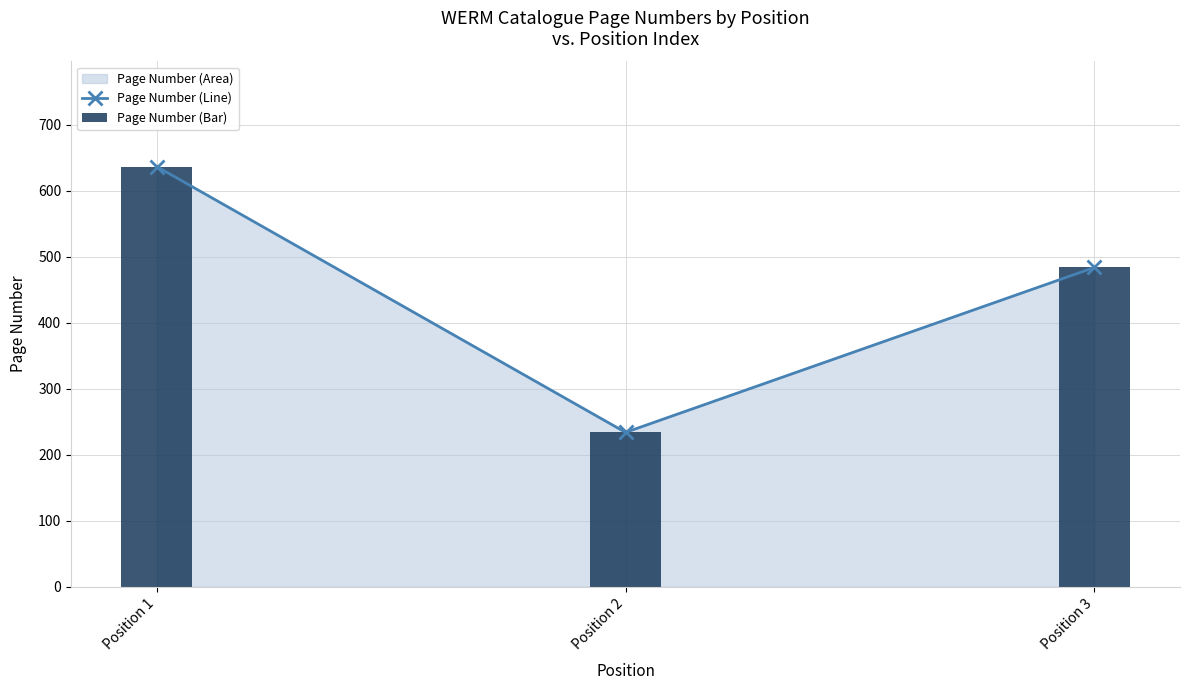

The Page Number (Bar) series shows 113 at Position 3. True or false?

False